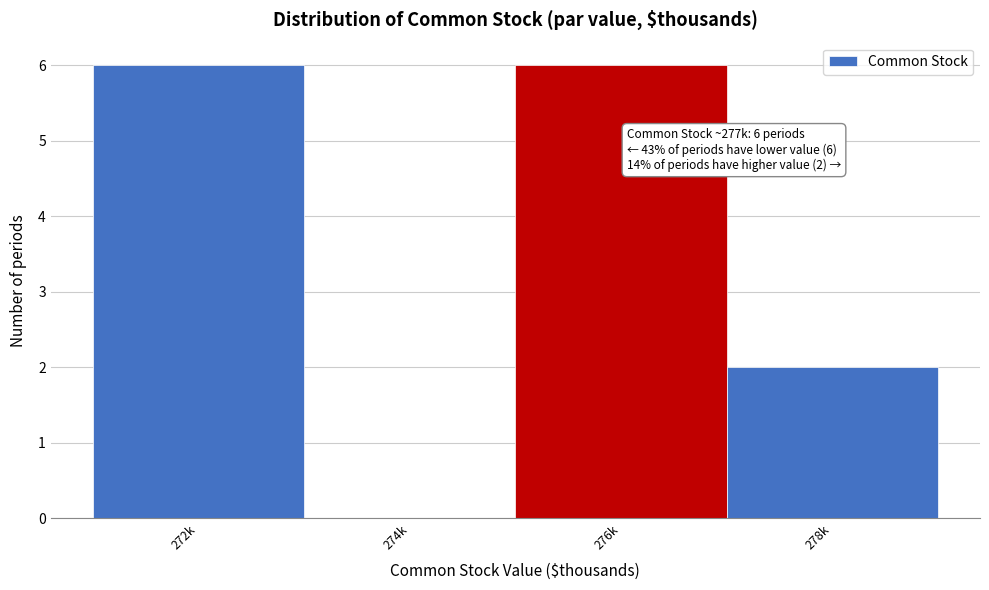

Reading right to left, transcribe all the data shown in this chart.

278k=2	276k=6	274k=0	272k=6